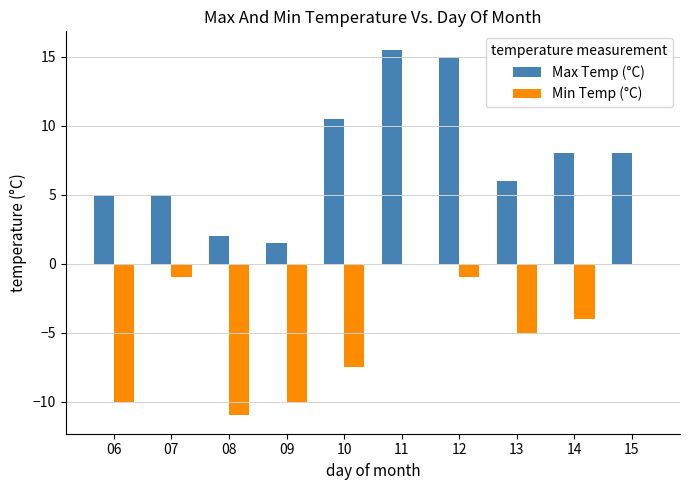

What is the sum of the Min Temp (°C) values at 08 and 13?

-16.0